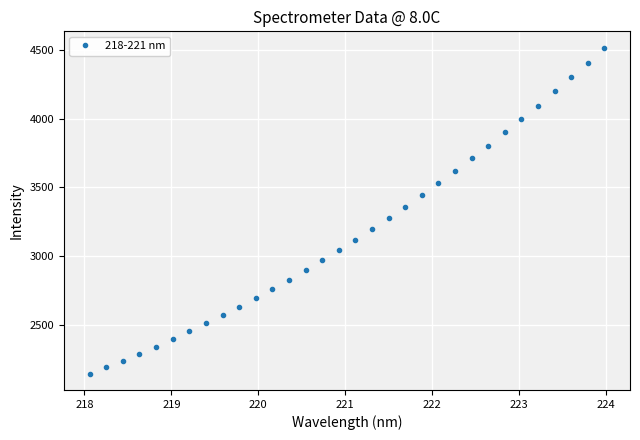

What is the value of the 4th point from the left?

2291.8